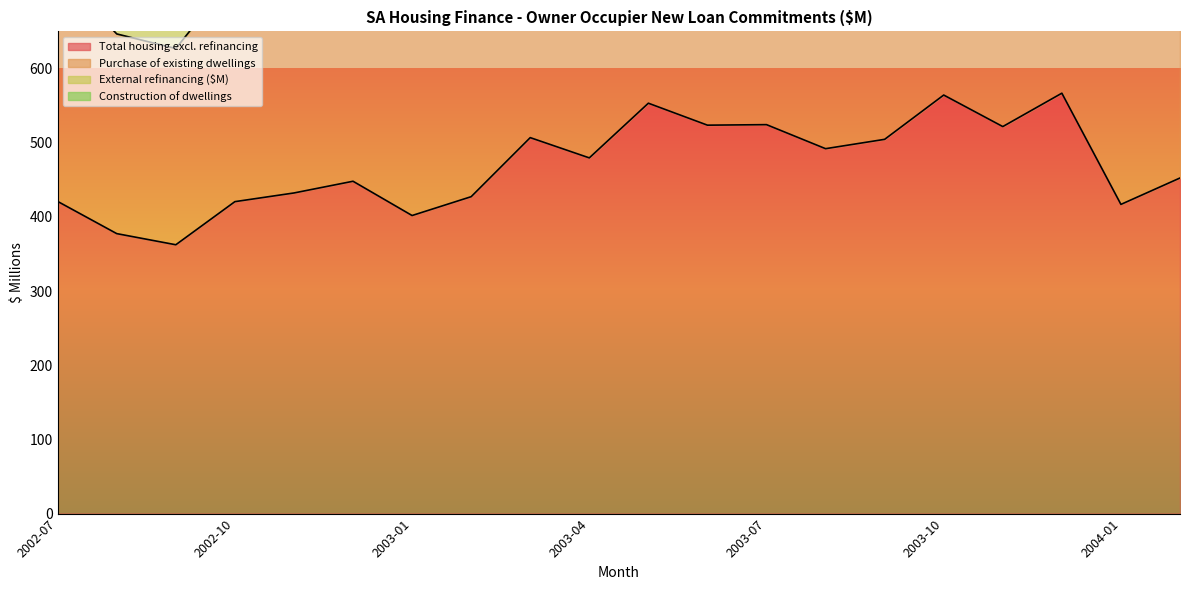

How many interior local peaks does the Total housing excl. refinancing series have?

6